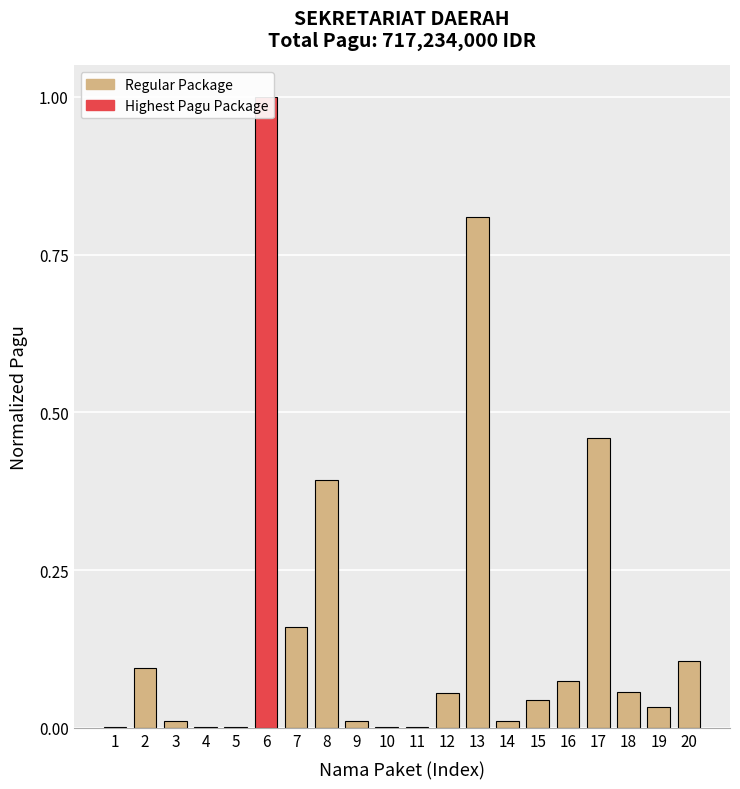

What is the sum of all values?

3.3